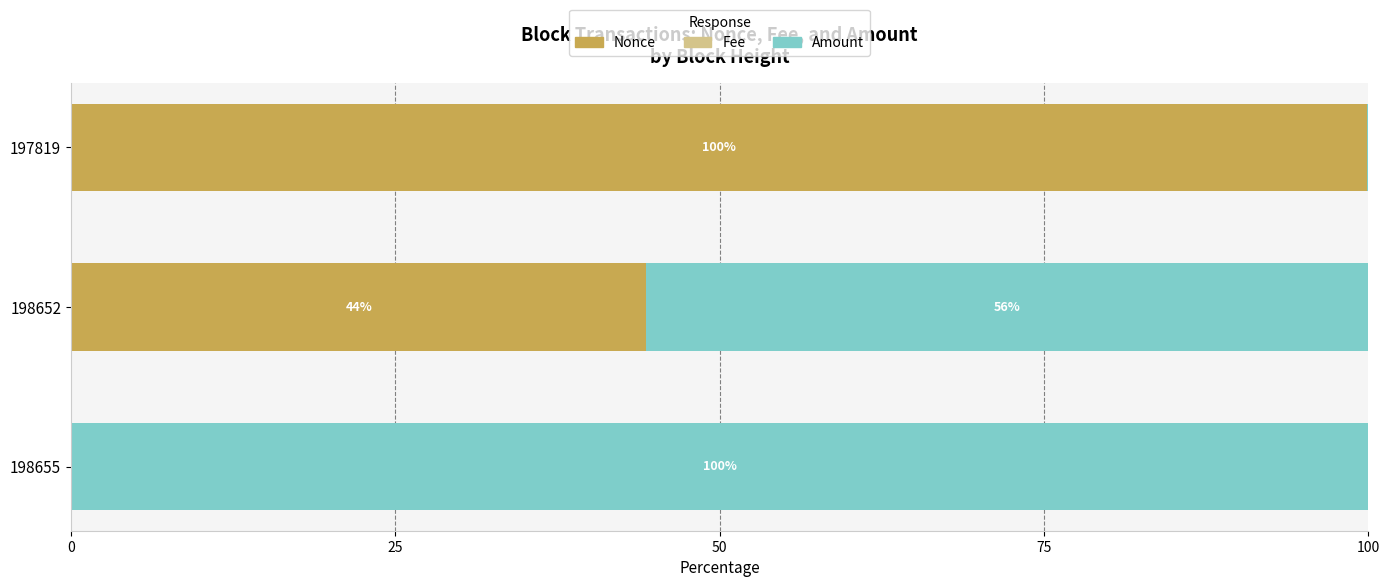

Which category has the highest value in the Nonce series?

197819